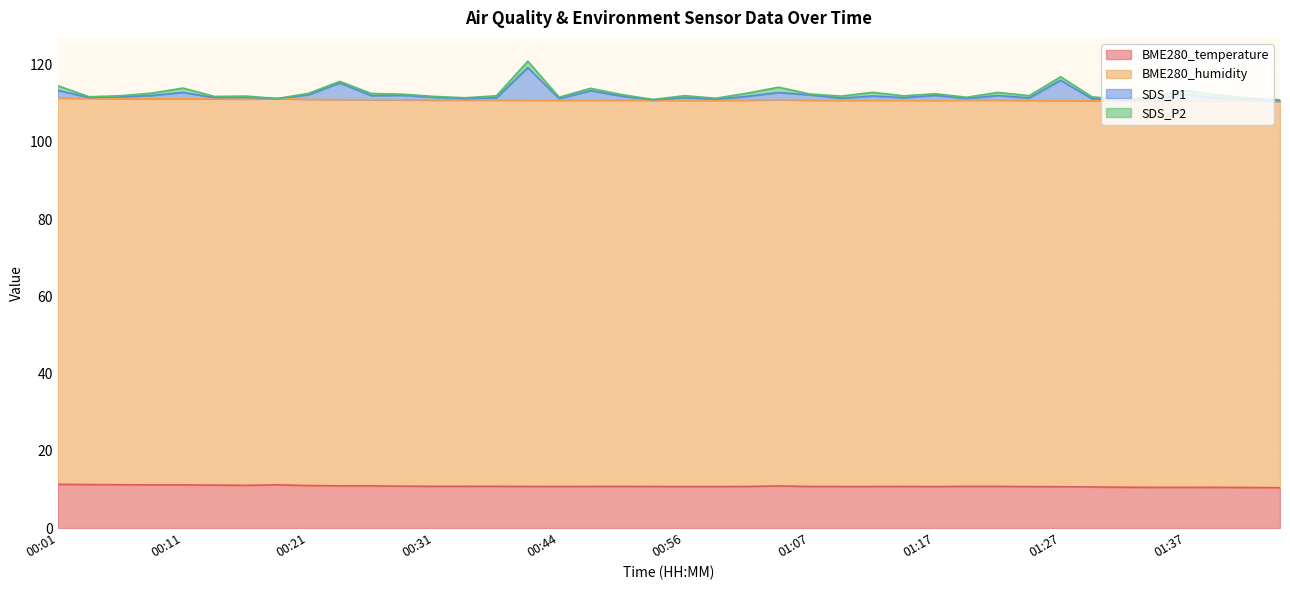

What are all the series names shown in the legend?

BME280_temperature, BME280_humidity, SDS_P1, SDS_P2